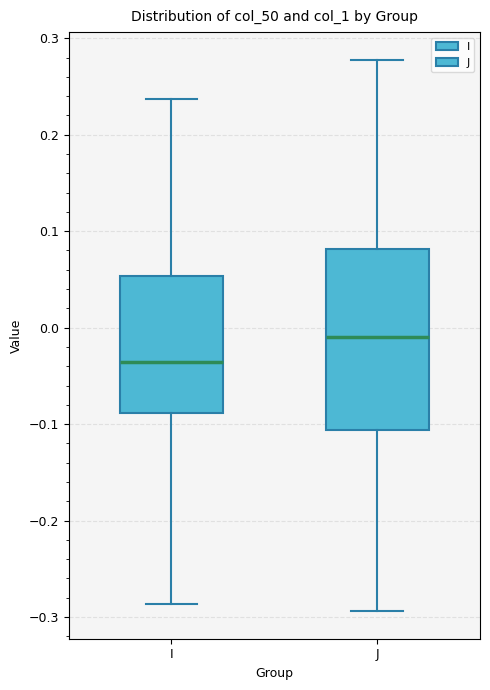

Reading left to right, read every box against the y-axis: the position of its median line, the range the box covers, and the ends of its whiskers. The values are not printed on the chart, so give them approximately, as read against the axis.

I: median -0.04, box -0.09 to 0.05, whiskers -0.29 to 0.24
J: median -0.01, box -0.11 to 0.08, whiskers -0.29 to 0.28